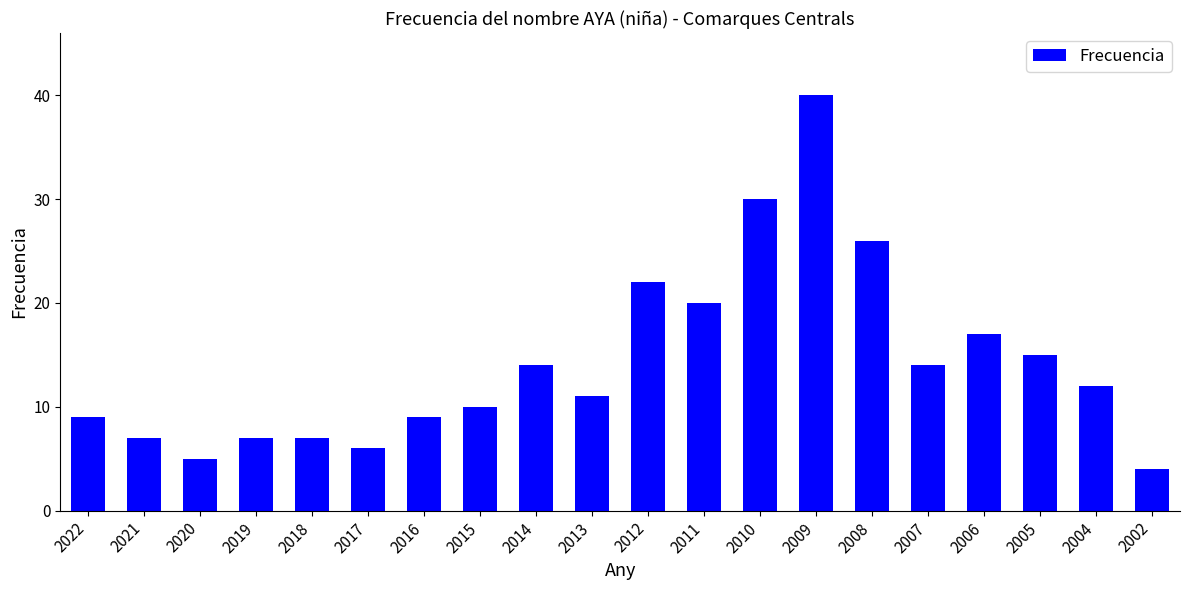

The value at 2014 is 5. True or false?

False